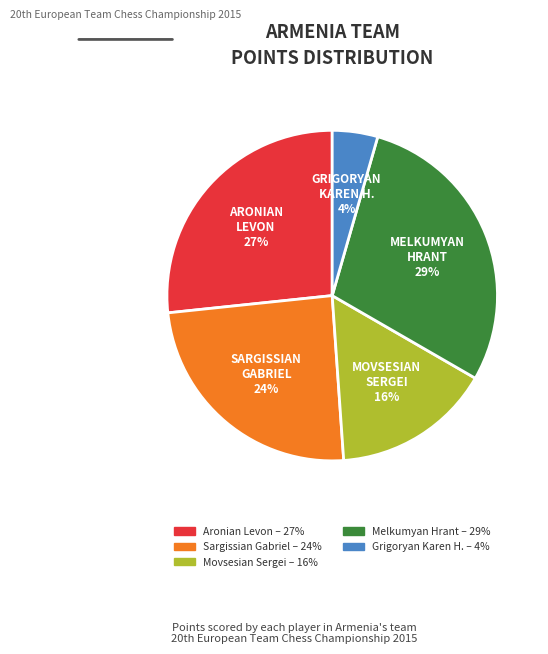

Is the sum of Sargissian Gabriel and Grigoryan Karen H. greater than half?

No